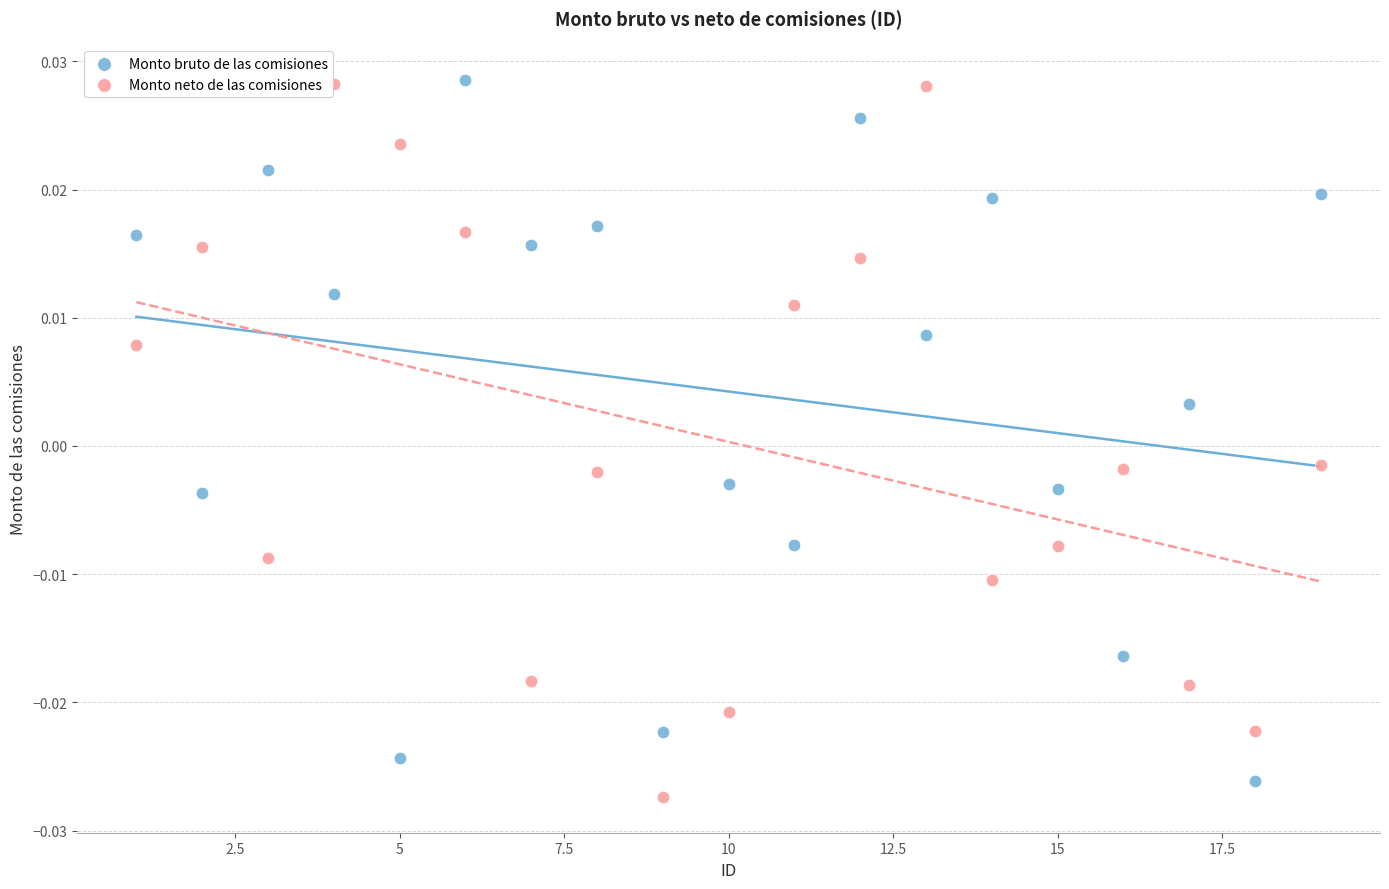

What is the X range (max minus min) for the scatter plot?

18.0